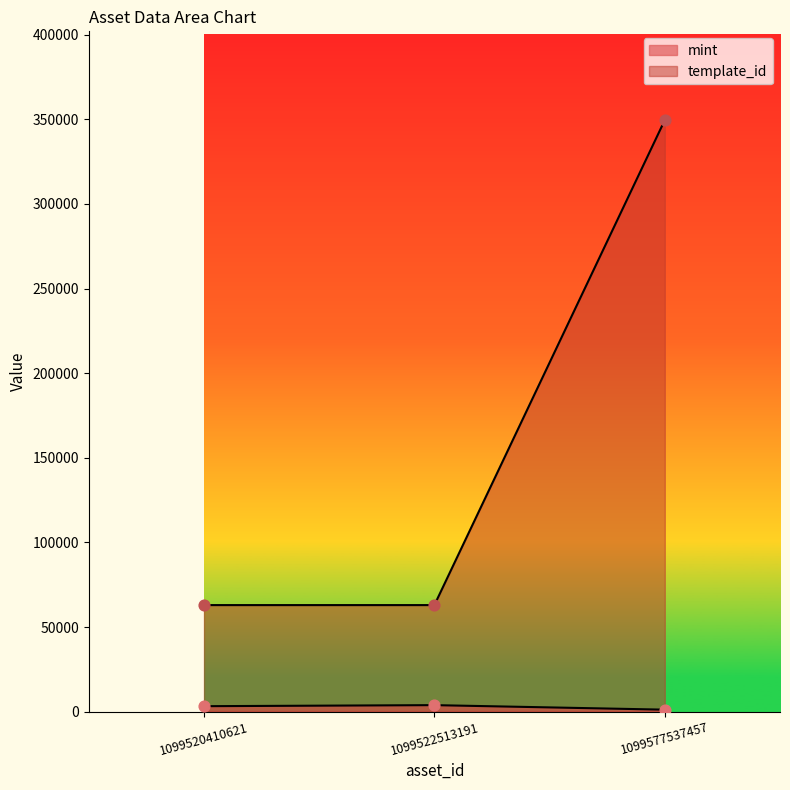

Which series has the largest total across all categories?

template_id